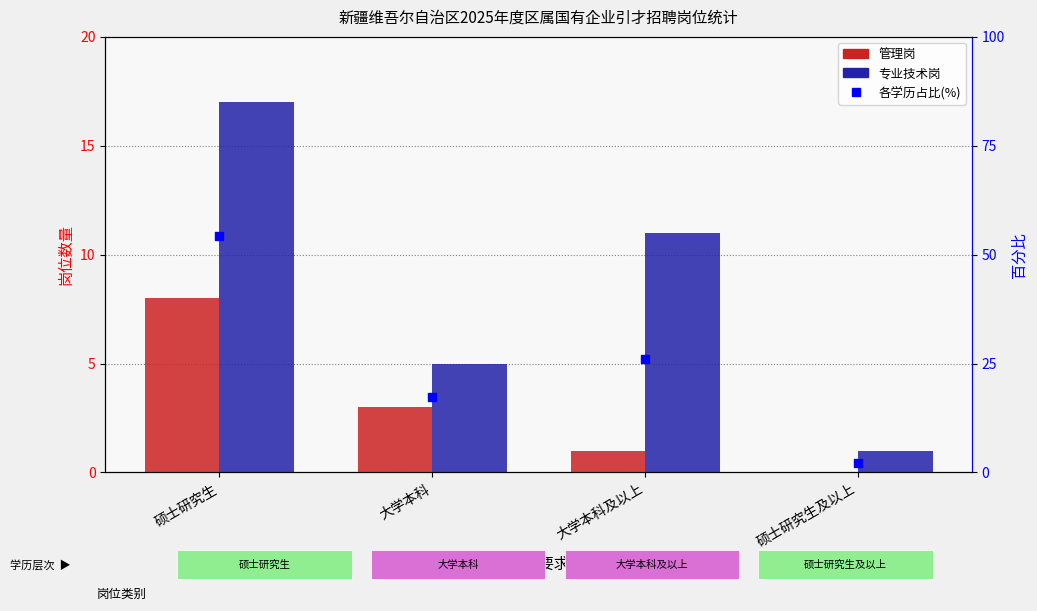

At how many categories does at least one series exceed 10?

3